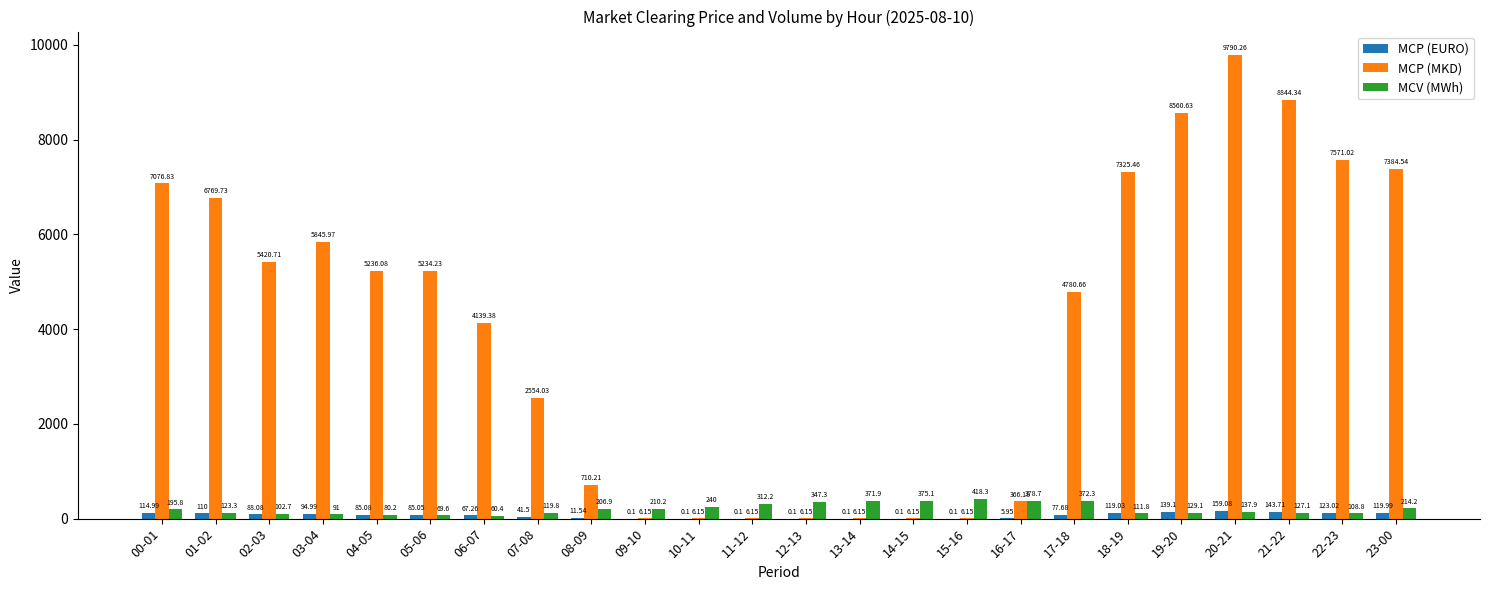

What are all the series names shown in the legend?

MCP (EURO), MCP (MKD), MCV (MWh)